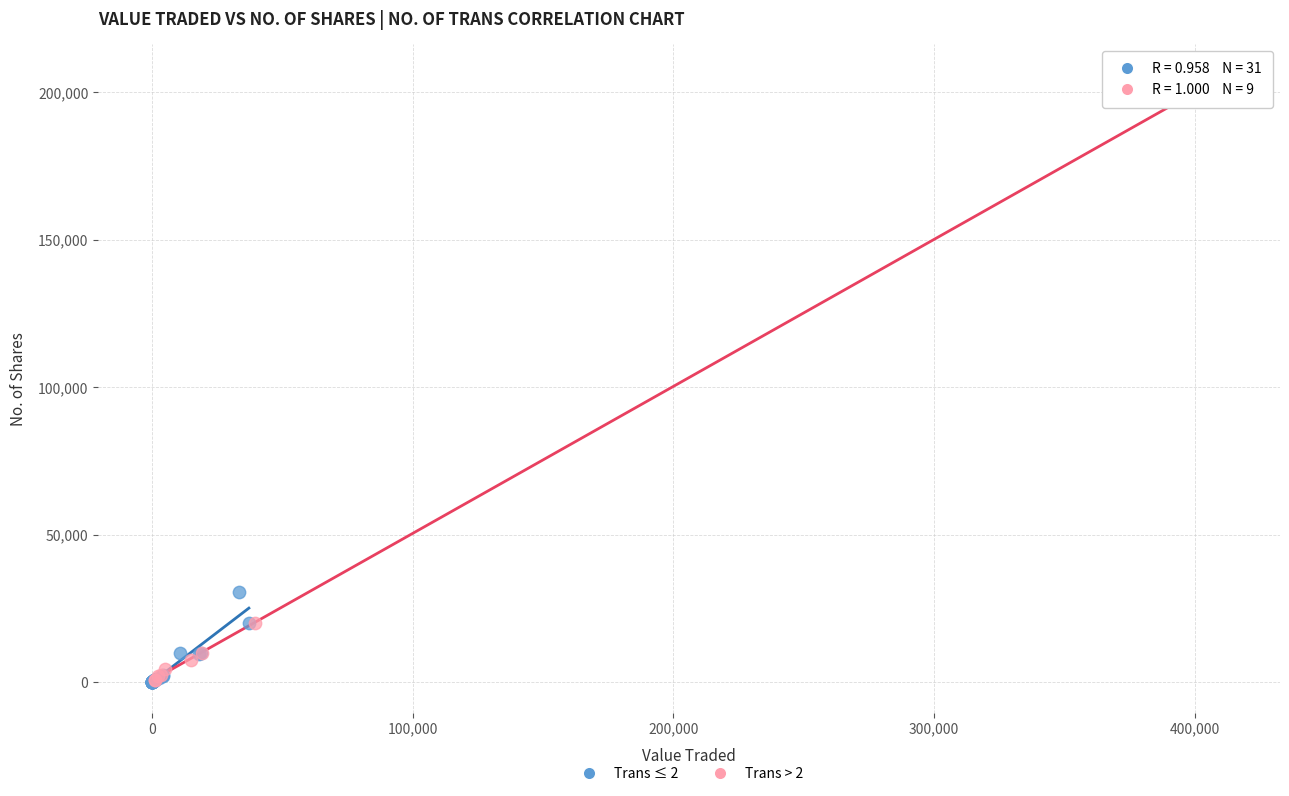

Which series has the widest spread of Y values?

Trans > 2